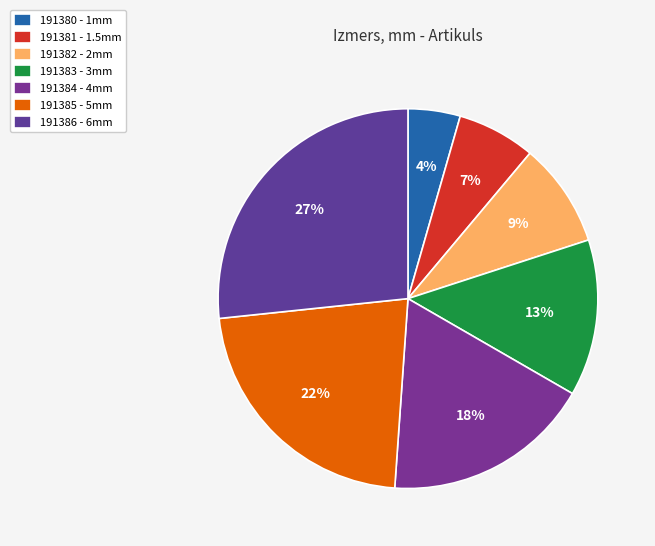

What percentage is the 191384 - 4mm slice, to the nearest percent?

18%